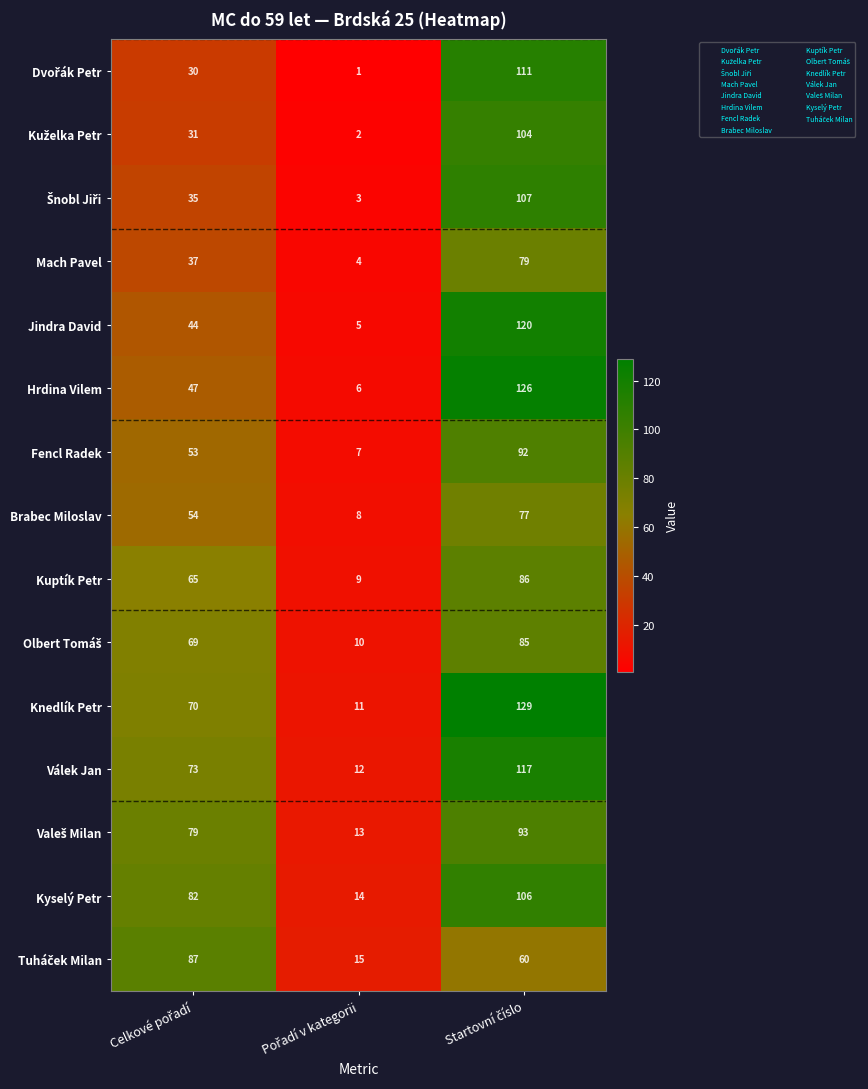

Which series has the largest total across all categories?

Knedlík Petr